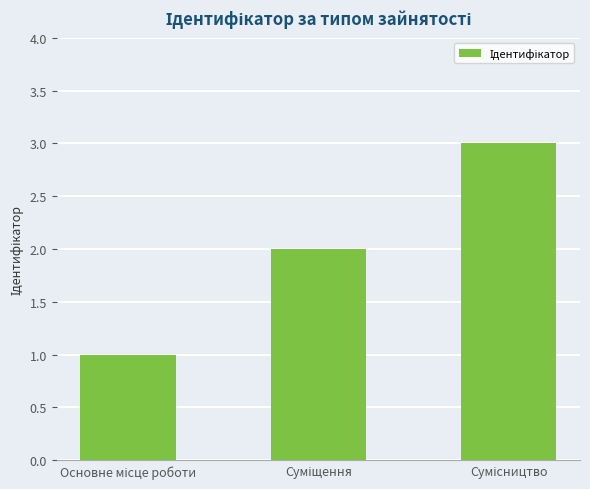

What is the maximum value shown in the chart?

3